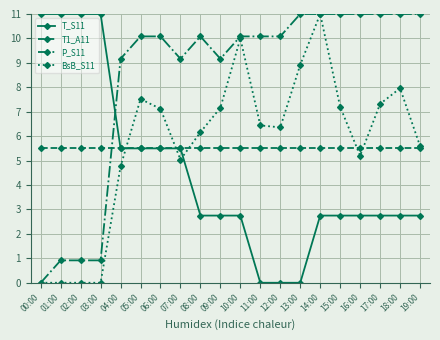

True or false: T_S11 has a value of 0.8 at 08:00.

False